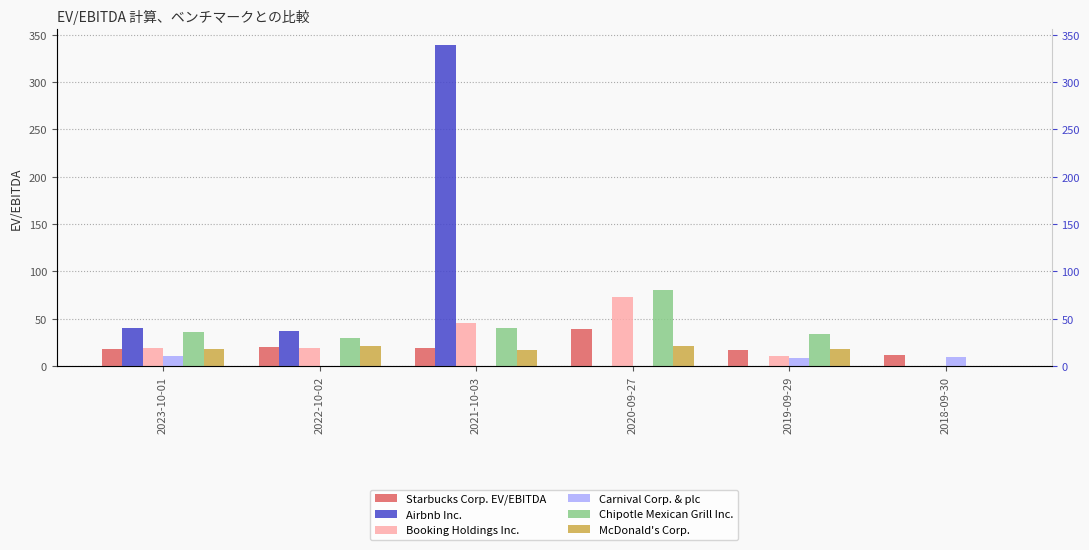

What is the difference between the maximum and minimum values in the Booking Holdings Inc. series?

73.2